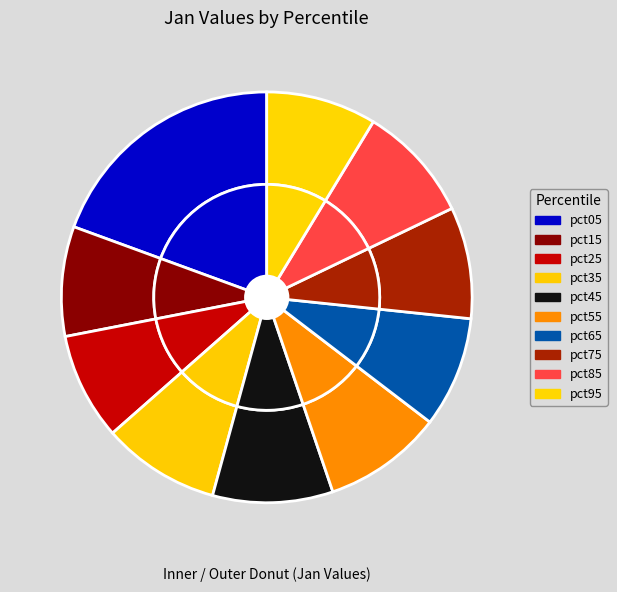

Rank the categories by value from highest to lowest.

pct05, pct45, pct55, pct35, pct85, pct75, pct65, pct95, pct15, pct25